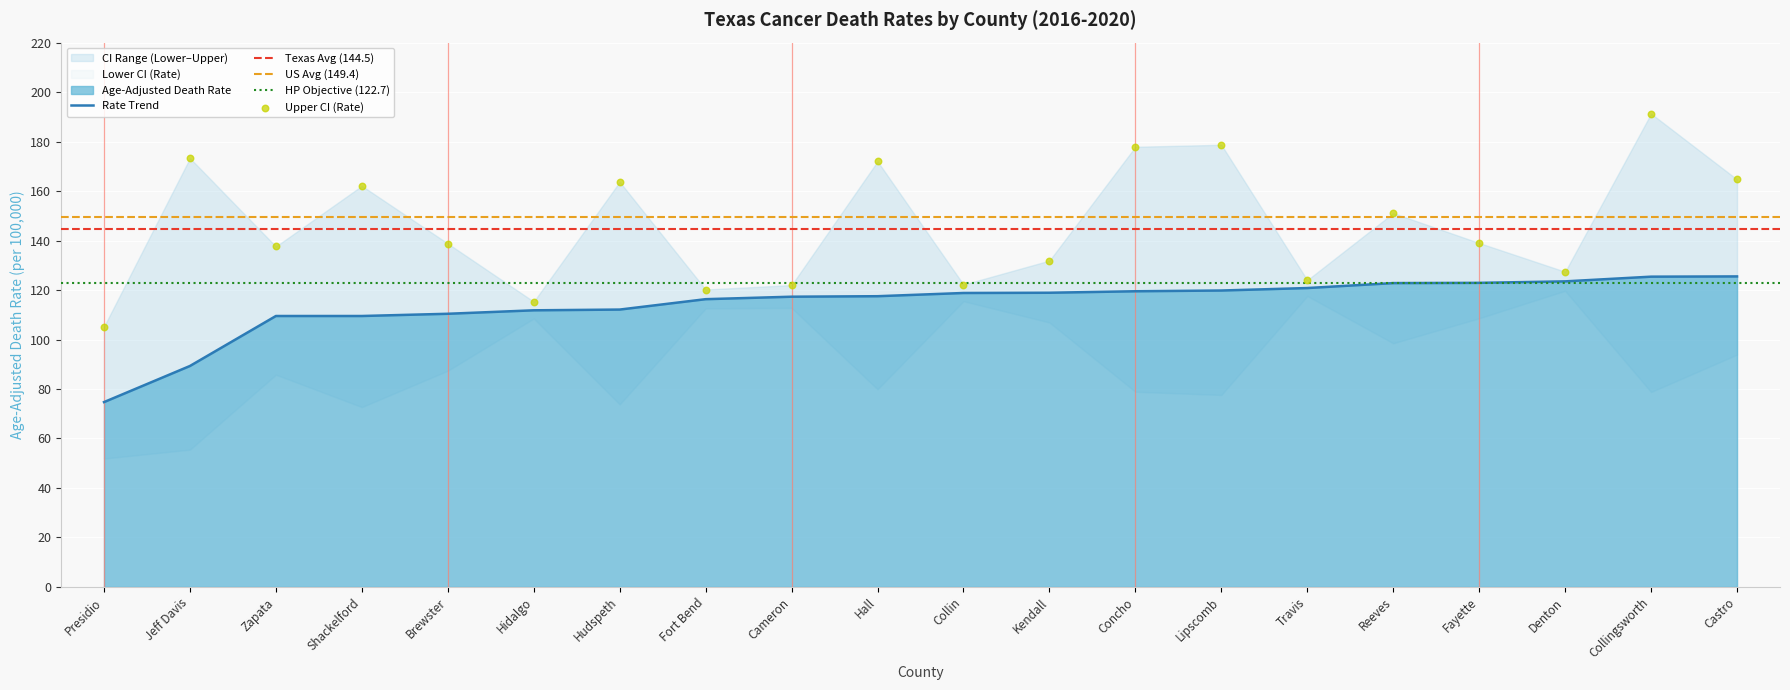

Which series has the widest spread of Y values?

Upper CI (Rate)